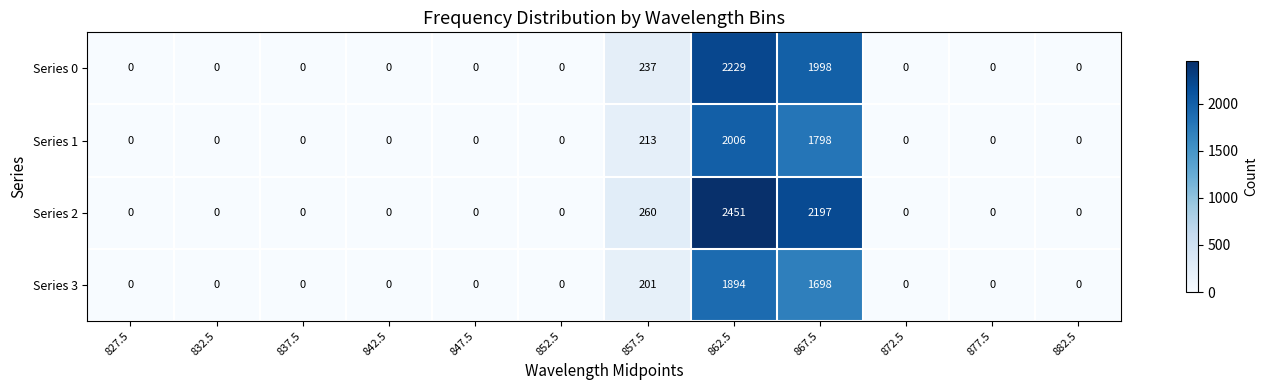

At how many categories does at least one series exceed 169?

3